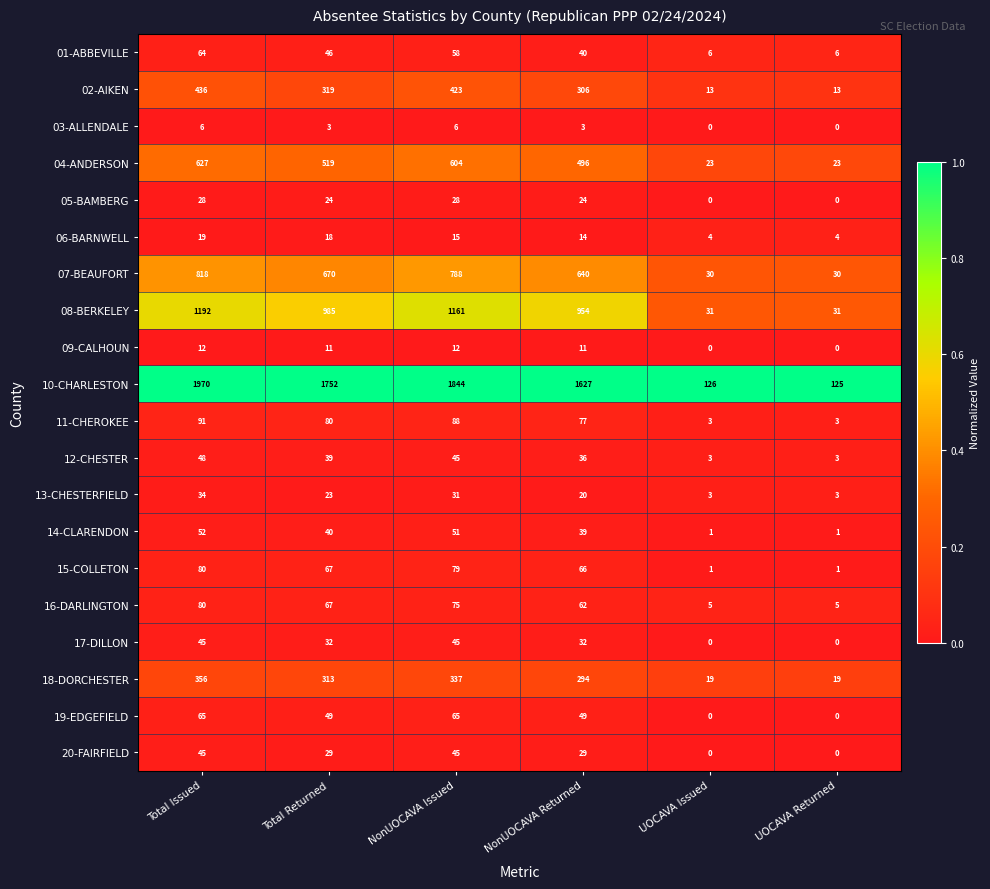

Which series has the largest range (max minus min)?

10-CHARLESTON